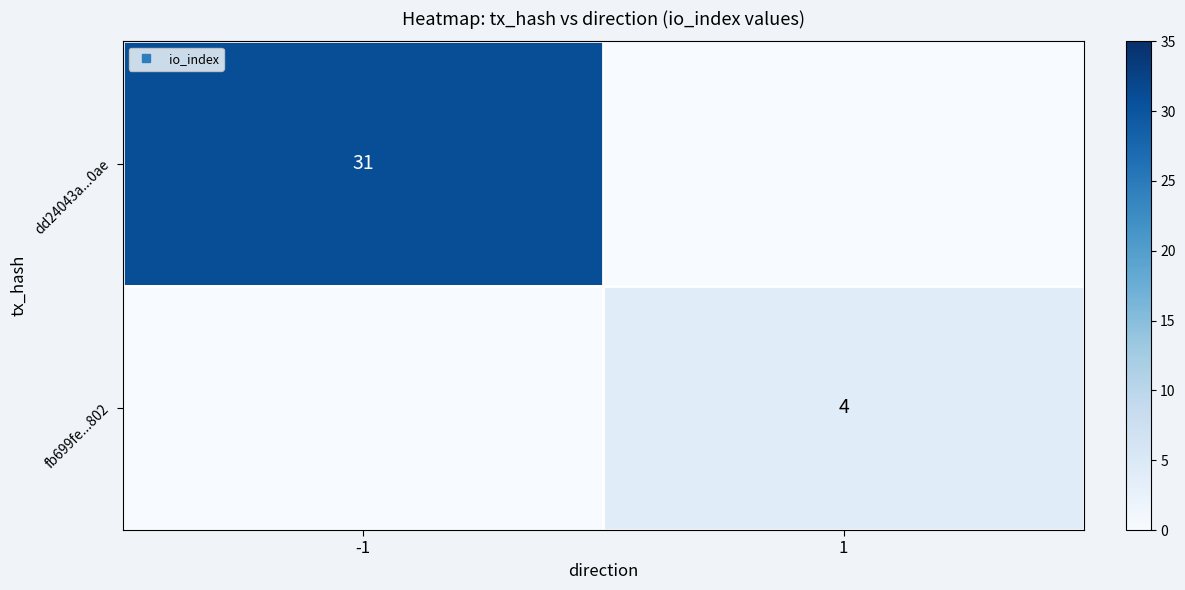

Is the value of dd24043a...0ae at -1 greater than the value of fb699fe...802 at 1?

Yes